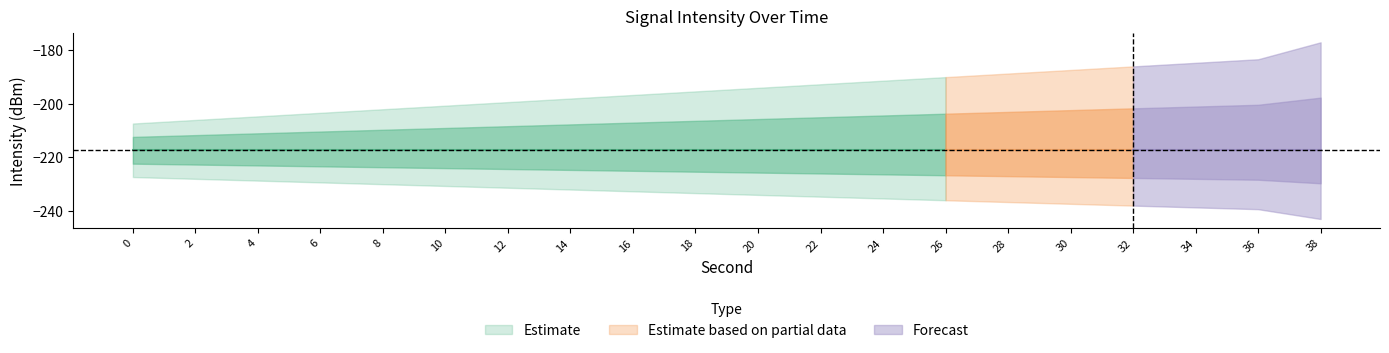

Is the value of fractional_vals at 24 greater than the value of second_vals at 34?

No